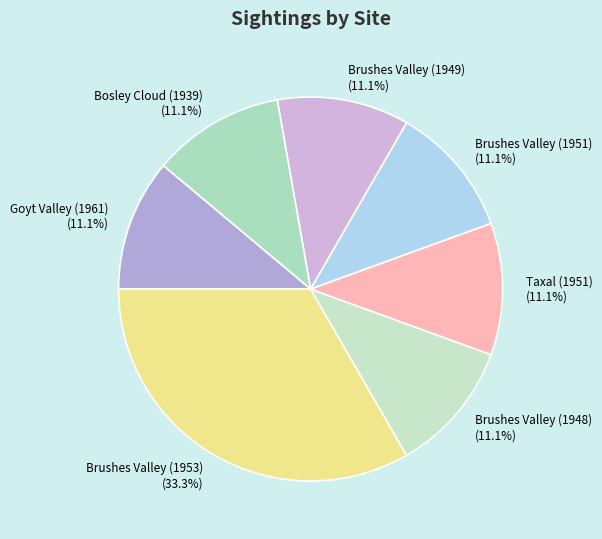

Do Brushes Valley (1951) and Bosley Cloud (1939) together represent more than half of the pie?

No